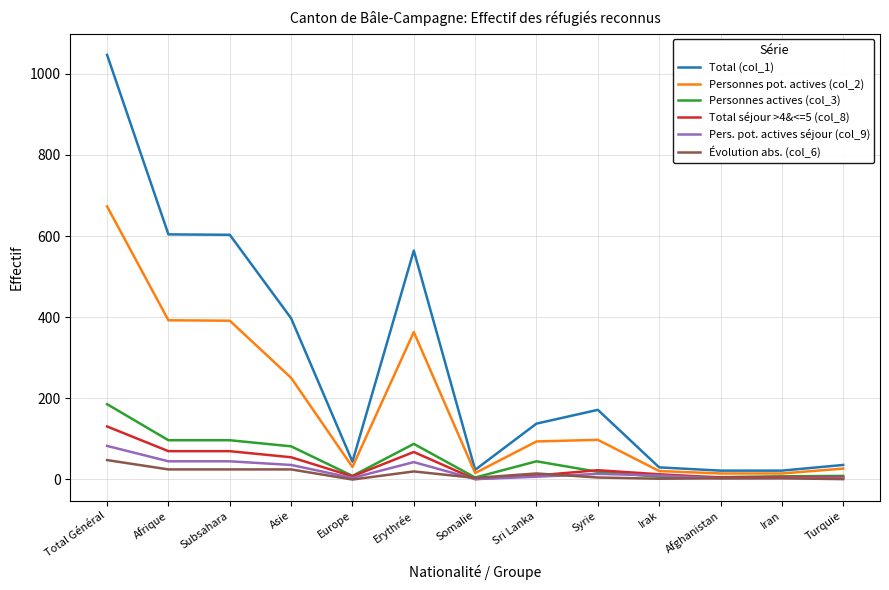

Which series has the widest spread of values?

Total (col_1)